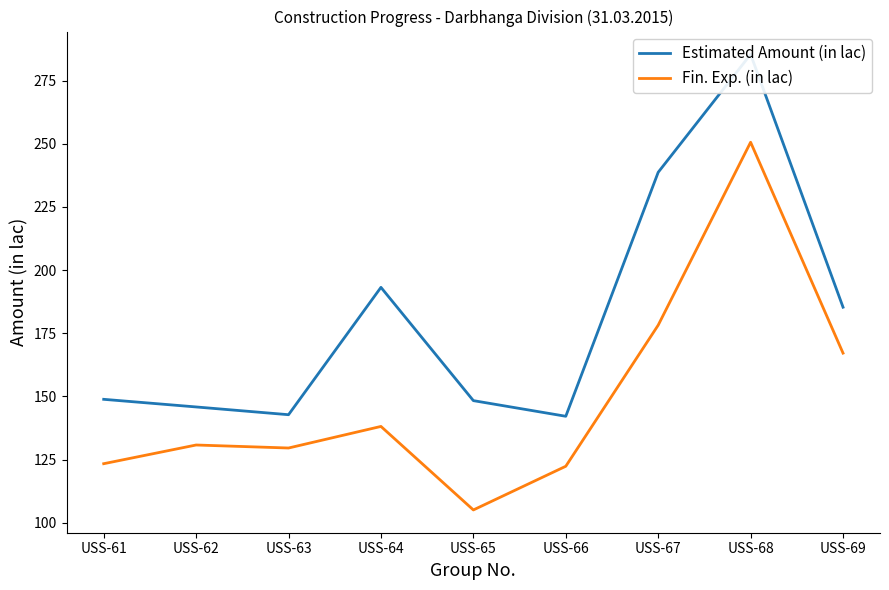

How many lines are shown in the chart?

2